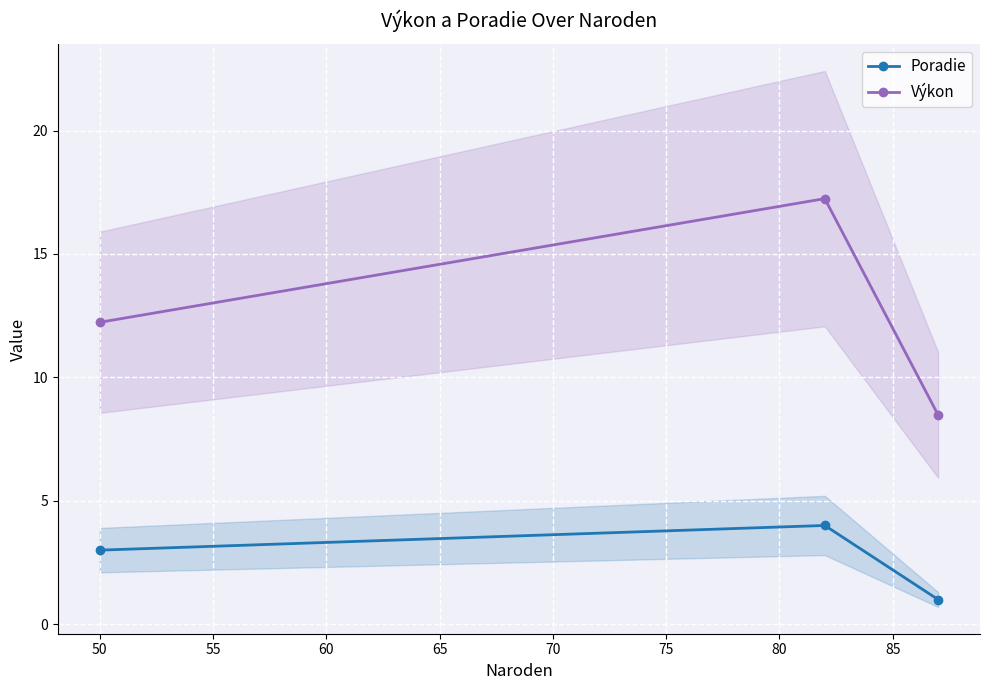

Does the chart display data point markers on the line(s)?

Yes